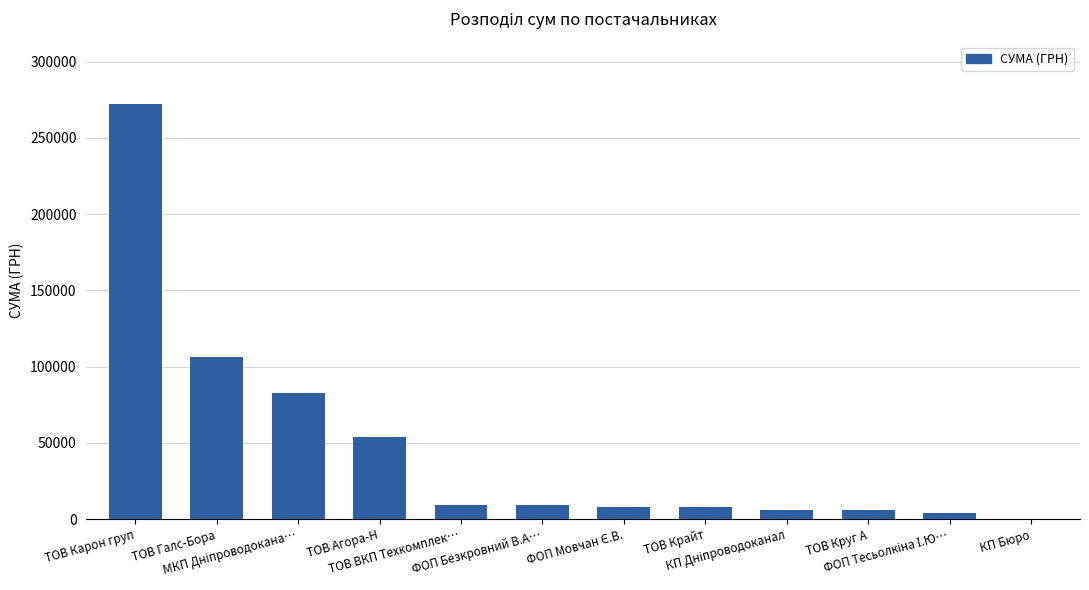

What is the sum of all values?

565478.0